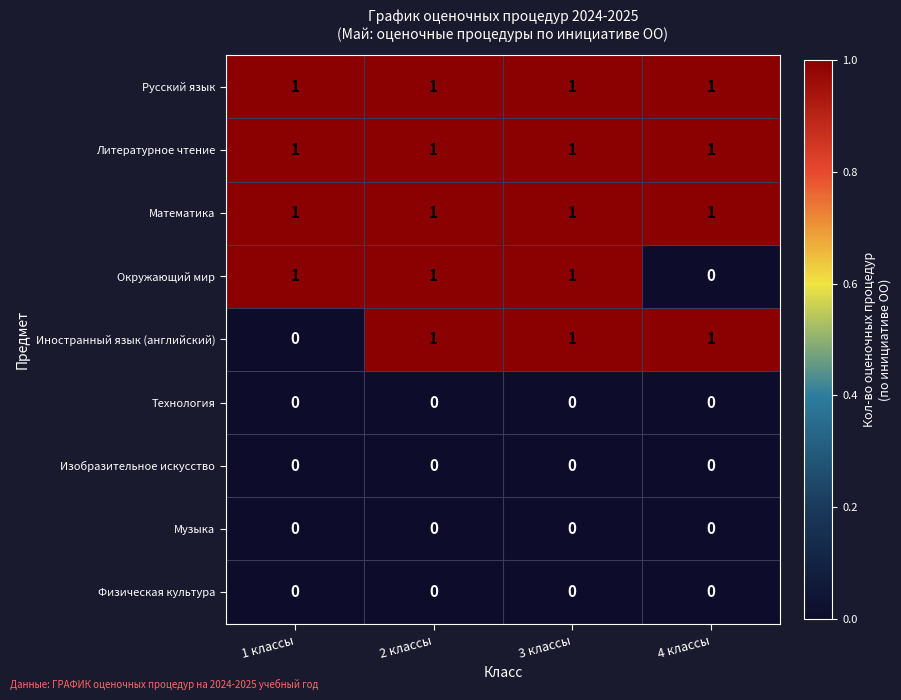

Is it true that Математика equals 1 at 2 классы?

True